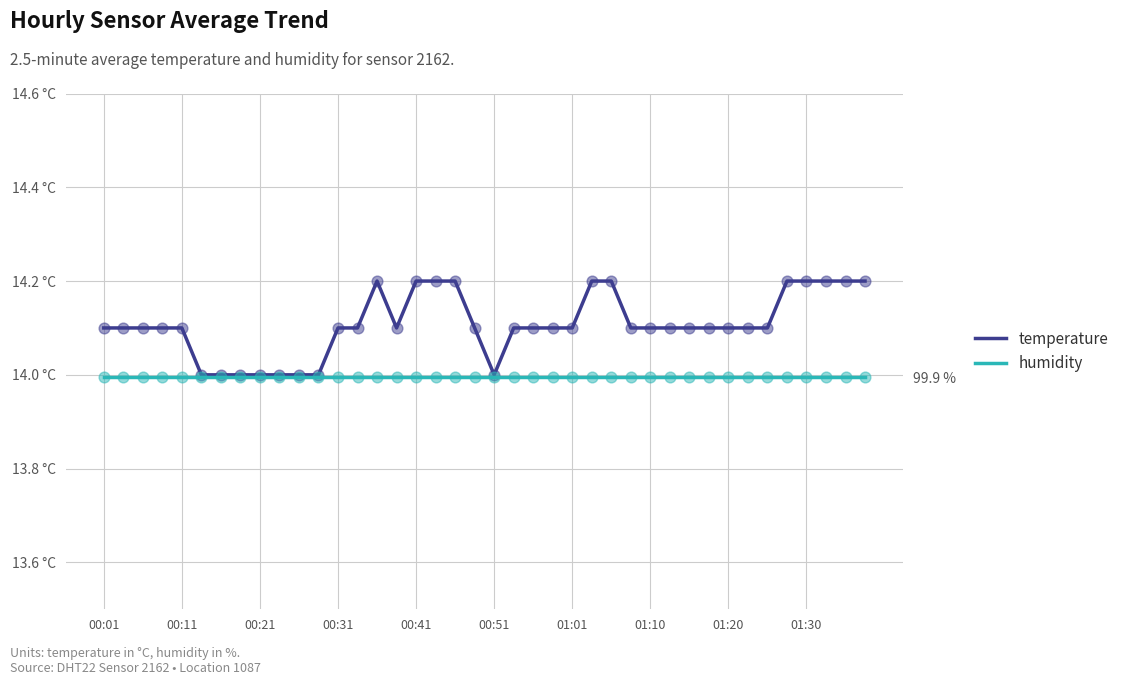

Which series has the widest spread of Y values?

temperature